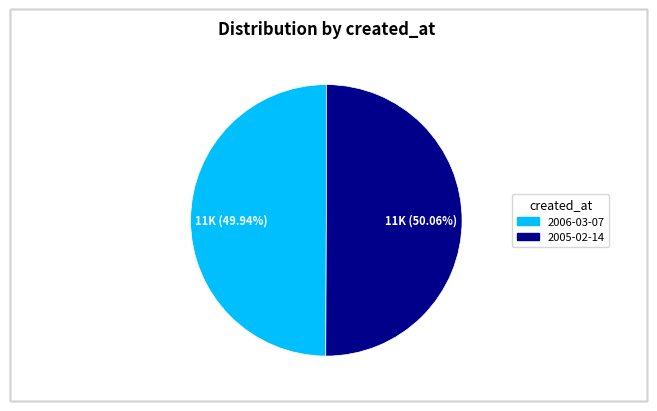

What percentage is the 2005-02-14 slice, to the nearest percent?

50%